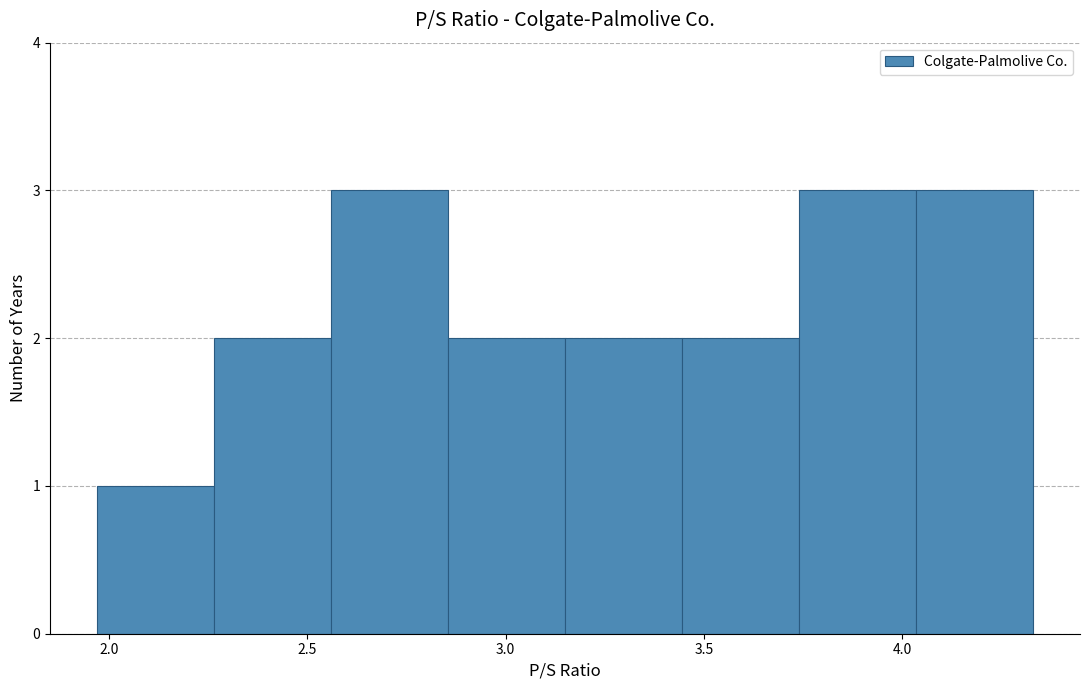

Reading left to right, transcribe this chart: for each bar, give the range it covers on the x-axis and its height. Neither the bar edges nor the heights are printed on the chart, so give them approximately, as read against the axes.

1.970 to 2.265: 1
2.265 to 2.560: 2
2.560 to 2.855: 3
2.855 to 3.150: 2
3.150 to 3.445: 2
3.445 to 3.740: 2
3.740 to 4.035: 3
4.035 to 4.330: 3